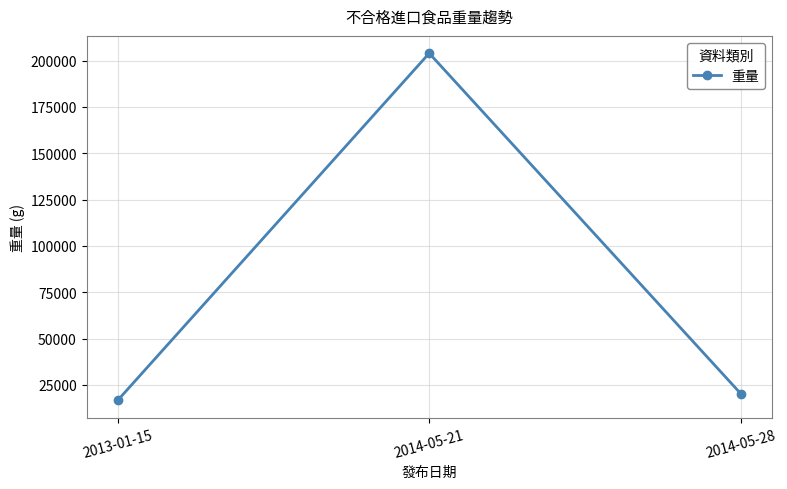

How many values are below 20300?

1